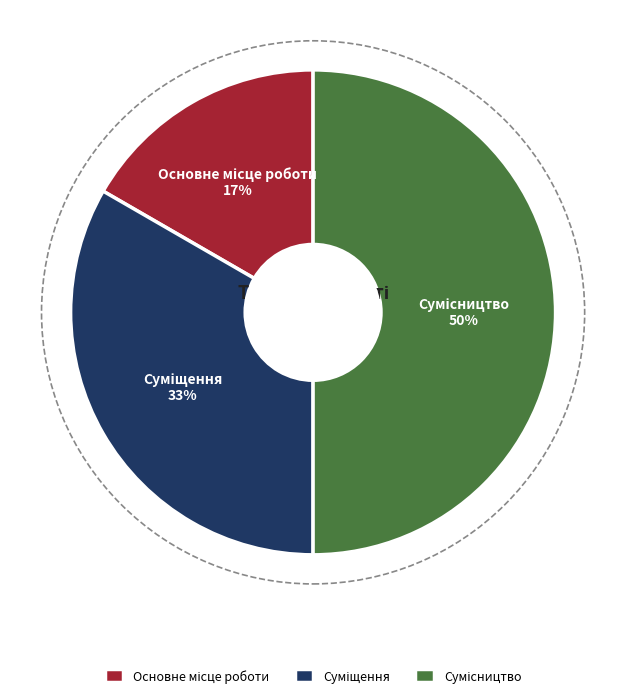

To the nearest percent, what is the average slice percentage?

33%